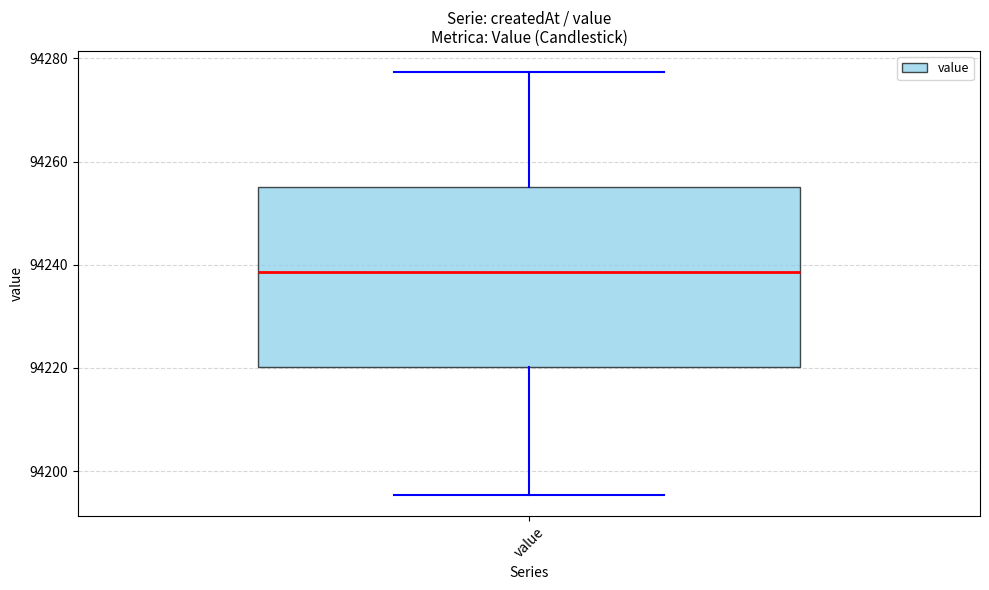

Transcribe this box plot: give where the median line is, the range the box spans, and where the two whiskers end, as read against the y-axis. The values are not printed on the chart, so give them approximately, as read against the axis.

median 94238, box 94220 to 94256, whiskers 94196 to 94278